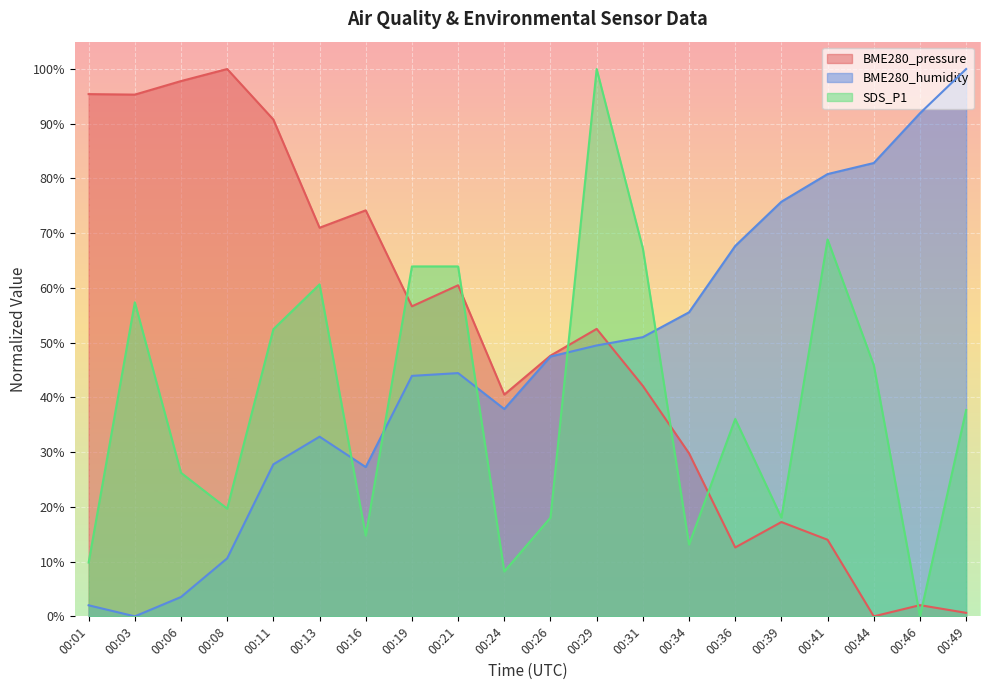

Reading right to left, what are all the values shown in this chart?

BME280_pressure: 00:49=0.6	00:46=2.0	00:44=0.0	00:41=14.0	00:39=17.2	00:36=12.6	00:34=29.8	00:31=42.1	00:29=52.5	00:26=47.6	00:24=40.5	00:21=60.5	00:19=56.6	00:16=74.2	00:13=71.0	00:11=90.8	00:08=100.0	00:06=97.8	00:03=95.3	00:01=95.4
BME280_humidity: 00:49=100.0	00:46=91.9	00:44=82.8	00:41=80.8	00:39=75.8	00:36=67.7	00:34=55.6	00:31=51.0	00:29=49.5	00:26=47.5	00:24=37.9	00:21=44.4	00:19=43.9	00:16=27.3	00:13=32.8	00:11=27.8	00:08=10.6	00:06=3.5	00:03=0.0	00:01=2.0
SDS_P1: 00:49=37.7	00:46=0.0	00:44=45.9	00:41=68.9	00:39=18.0	00:36=36.1	00:34=13.1	00:31=67.2	00:29=100.0	00:26=18.0	00:24=8.2	00:21=63.9	00:19=63.9	00:16=14.8	00:13=60.7	00:11=52.5	00:08=19.7	00:06=26.2	00:03=57.4	00:01=9.8